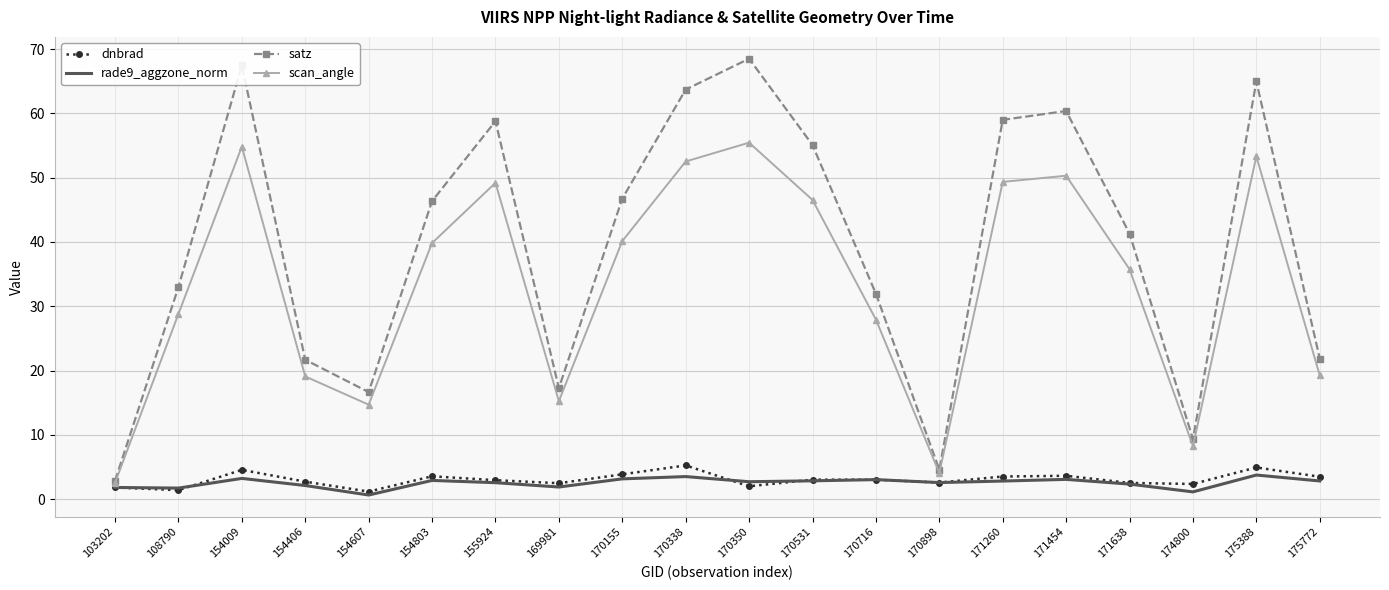

At which category does satz reach its first local valley?

154607